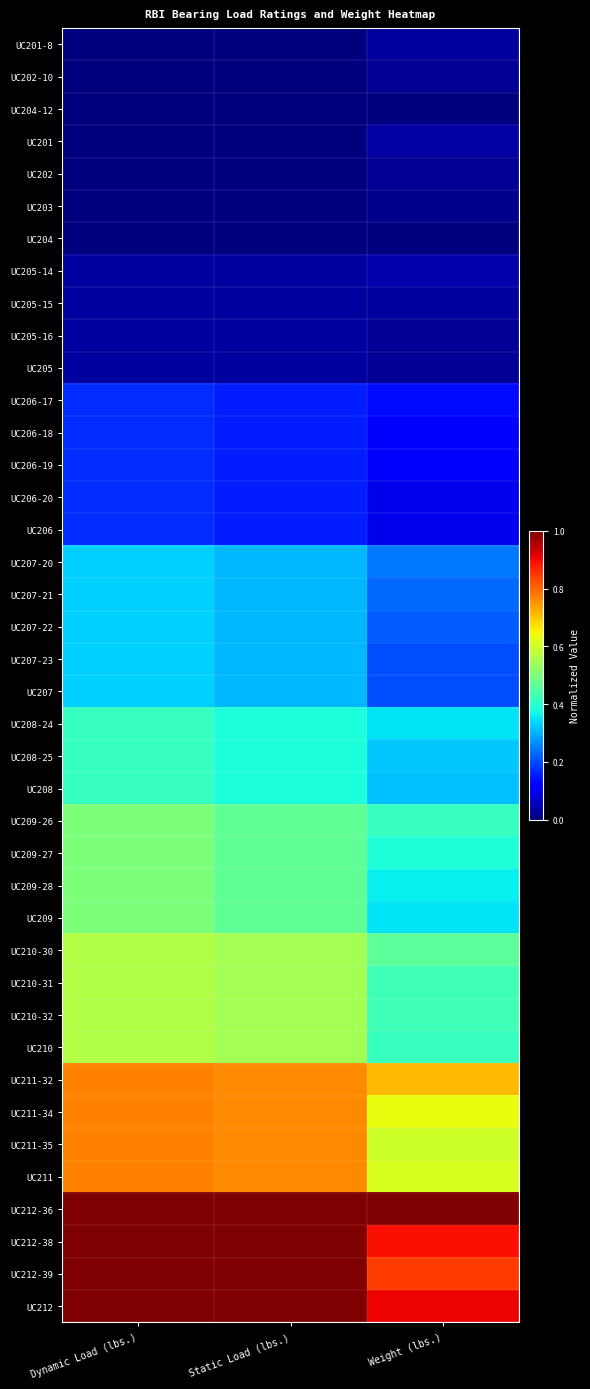

Reading left to right, transcribe all the data shown in this chart.

UC201-8: Dynamic Load (lbs.)=0.0	Static Load (lbs.)=0.0	Weight (lbs.)=0.0
UC202-10: Dynamic Load (lbs.)=0.0	Static Load (lbs.)=0.0	Weight (lbs.)=0.0
UC204-12: Dynamic Load (lbs.)=0.0	Static Load (lbs.)=0.0	Weight (lbs.)=0.0
UC201: Dynamic Load (lbs.)=0.0	Static Load (lbs.)=0.0	Weight (lbs.)=0.0
UC202: Dynamic Load (lbs.)=0.0	Static Load (lbs.)=0.0	Weight (lbs.)=0.0
UC203: Dynamic Load (lbs.)=0.0	Static Load (lbs.)=0.0	Weight (lbs.)=0.0
UC204: Dynamic Load (lbs.)=0.0	Static Load (lbs.)=0.0	Weight (lbs.)=0.0
UC205-14: Dynamic Load (lbs.)=0.0	Static Load (lbs.)=0.0	Weight (lbs.)=0.0
UC205-15: Dynamic Load (lbs.)=0.0	Static Load (lbs.)=0.0	Weight (lbs.)=0.0
UC205-16: Dynamic Load (lbs.)=0.0	Static Load (lbs.)=0.0	Weight (lbs.)=0.0
UC205: Dynamic Load (lbs.)=0.0	Static Load (lbs.)=0.0	Weight (lbs.)=0.0
UC206-17: Dynamic Load (lbs.)=0.2	Static Load (lbs.)=0.2	Weight (lbs.)=0.1
UC206-18: Dynamic Load (lbs.)=0.2	Static Load (lbs.)=0.2	Weight (lbs.)=0.1
UC206-19: Dynamic Load (lbs.)=0.2	Static Load (lbs.)=0.2	Weight (lbs.)=0.1
UC206-20: Dynamic Load (lbs.)=0.2	Static Load (lbs.)=0.2	Weight (lbs.)=0.1
UC206: Dynamic Load (lbs.)=0.2	Static Load (lbs.)=0.2	Weight (lbs.)=0.1
UC207-20: Dynamic Load (lbs.)=0.3	Static Load (lbs.)=0.3	Weight (lbs.)=0.2
UC207-21: Dynamic Load (lbs.)=0.3	Static Load (lbs.)=0.3	Weight (lbs.)=0.2
UC207-22: Dynamic Load (lbs.)=0.3	Static Load (lbs.)=0.3	Weight (lbs.)=0.2
UC207-23: Dynamic Load (lbs.)=0.3	Static Load (lbs.)=0.3	Weight (lbs.)=0.2
UC207: Dynamic Load (lbs.)=0.3	Static Load (lbs.)=0.3	Weight (lbs.)=0.2
UC208-24: Dynamic Load (lbs.)=0.4	Static Load (lbs.)=0.4	Weight (lbs.)=0.3
UC208-25: Dynamic Load (lbs.)=0.4	Static Load (lbs.)=0.4	Weight (lbs.)=0.3
UC208: Dynamic Load (lbs.)=0.4	Static Load (lbs.)=0.4	Weight (lbs.)=0.3
UC209-26: Dynamic Load (lbs.)=0.5	Static Load (lbs.)=0.5	Weight (lbs.)=0.4
UC209-27: Dynamic Load (lbs.)=0.5	Static Load (lbs.)=0.5	Weight (lbs.)=0.4
UC209-28: Dynamic Load (lbs.)=0.5	Static Load (lbs.)=0.5	Weight (lbs.)=0.4
UC209: Dynamic Load (lbs.)=0.5	Static Load (lbs.)=0.5	Weight (lbs.)=0.3
UC210-30: Dynamic Load (lbs.)=0.6	Static Load (lbs.)=0.5	Weight (lbs.)=0.5
UC210-31: Dynamic Load (lbs.)=0.6	Static Load (lbs.)=0.5	Weight (lbs.)=0.4
UC210-32: Dynamic Load (lbs.)=0.6	Static Load (lbs.)=0.5	Weight (lbs.)=0.4
UC210: Dynamic Load (lbs.)=0.6	Static Load (lbs.)=0.5	Weight (lbs.)=0.4
UC211-32: Dynamic Load (lbs.)=0.8	Static Load (lbs.)=0.8	Weight (lbs.)=0.7
UC211-34: Dynamic Load (lbs.)=0.8	Static Load (lbs.)=0.8	Weight (lbs.)=0.6
UC211-35: Dynamic Load (lbs.)=0.8	Static Load (lbs.)=0.8	Weight (lbs.)=0.6
UC211: Dynamic Load (lbs.)=0.8	Static Load (lbs.)=0.8	Weight (lbs.)=0.6
UC212-36: Dynamic Load (lbs.)=1.0	Static Load (lbs.)=1.0	Weight (lbs.)=1.0
UC212-38: Dynamic Load (lbs.)=1.0	Static Load (lbs.)=1.0	Weight (lbs.)=0.9
UC212-39: Dynamic Load (lbs.)=1.0	Static Load (lbs.)=1.0	Weight (lbs.)=0.8
UC212: Dynamic Load (lbs.)=1.0	Static Load (lbs.)=1.0	Weight (lbs.)=0.9